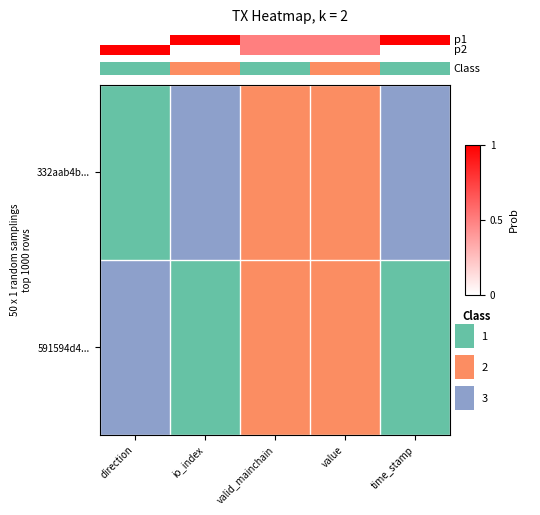

At io_index, list the series in order from smallest to largest.

591594d4..., 332aab4b...